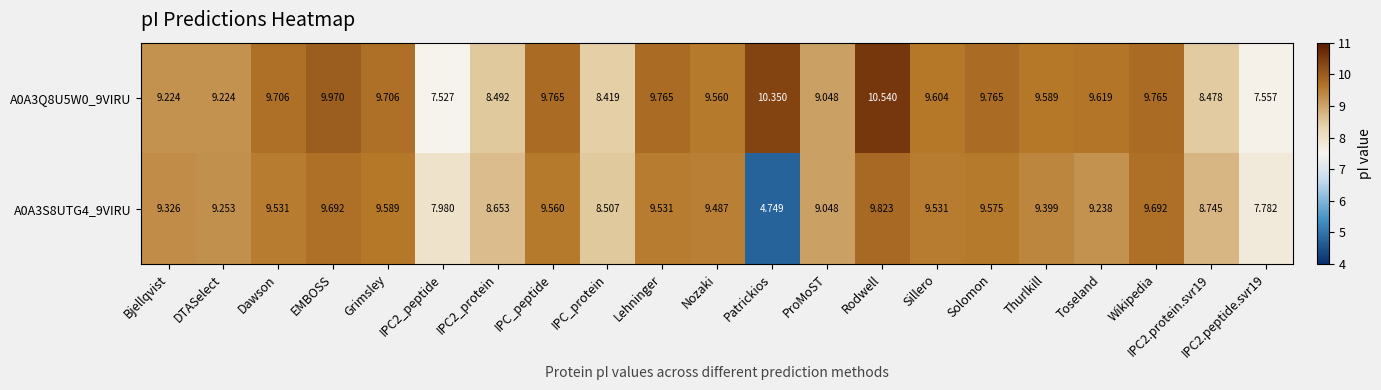

How many values in the A0A3Q8U5W0_9VIRU series are below 9?

5